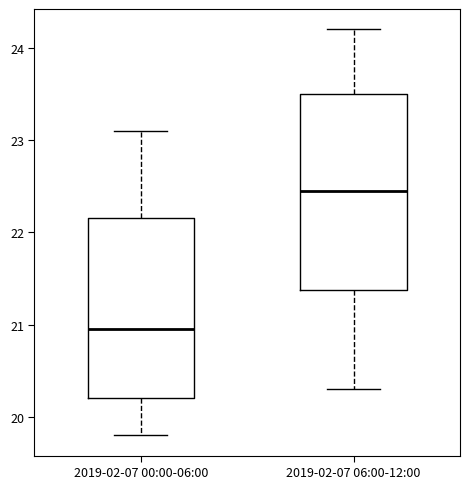

Which box has the lowest median line?

2019-02-07 00:00-06:00